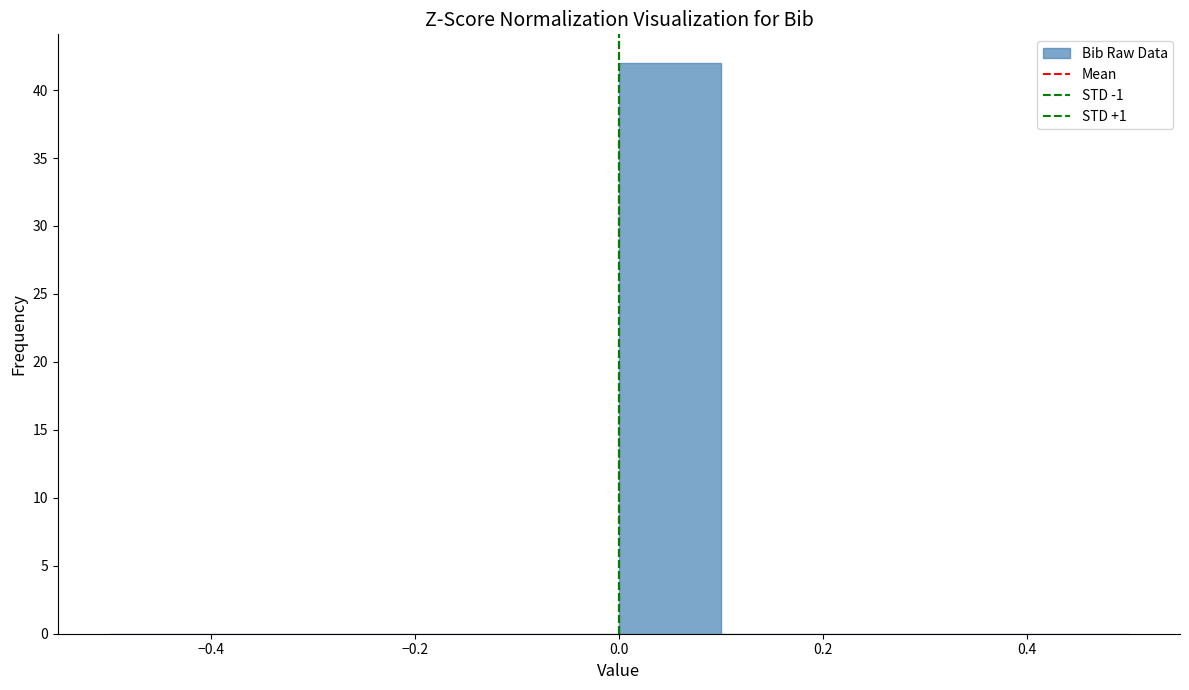

Over which range of the x-axis is the bar tallest?

0.0 to 0.1